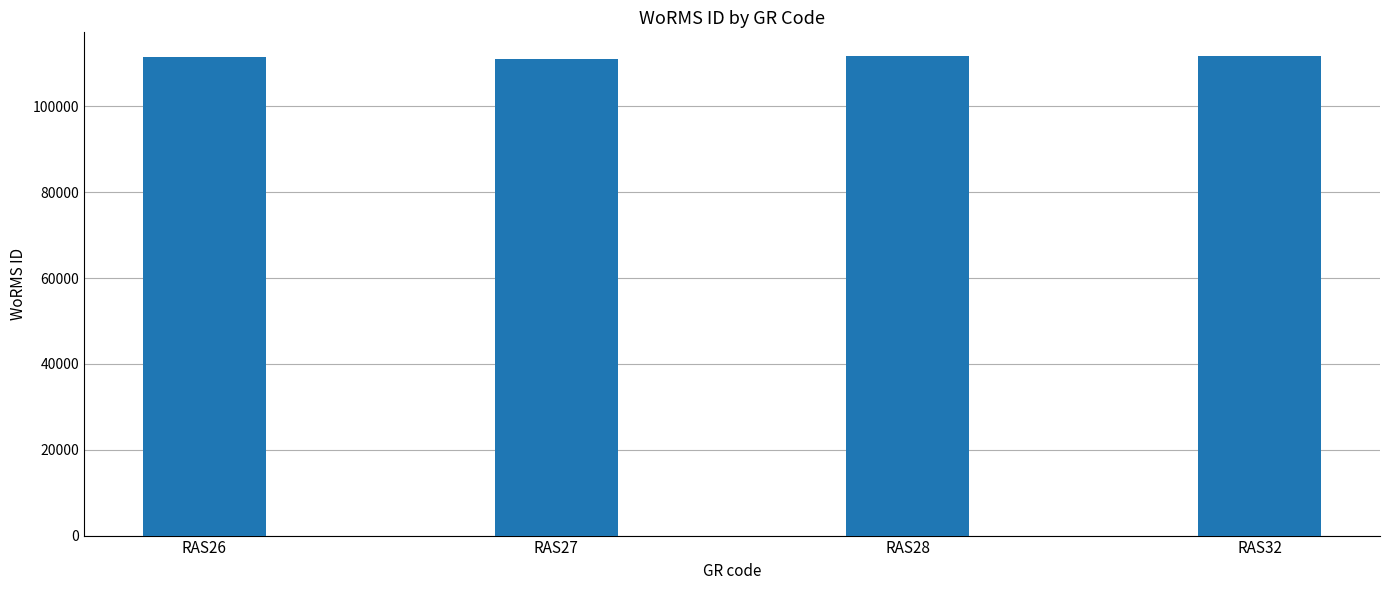

What is the ratio of the value at RAS26 to the value at RAS32?

1.0